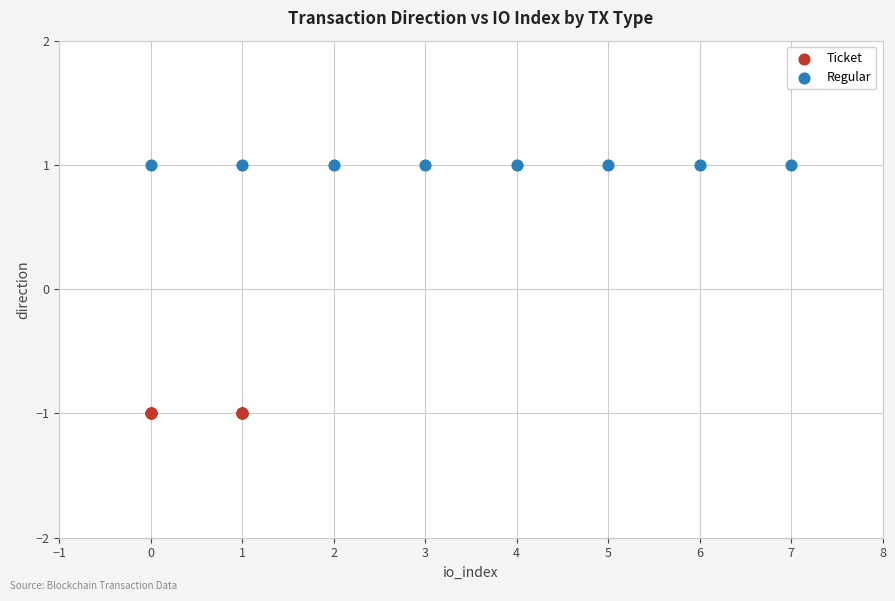

Which series contains the highest Y value?

Regular